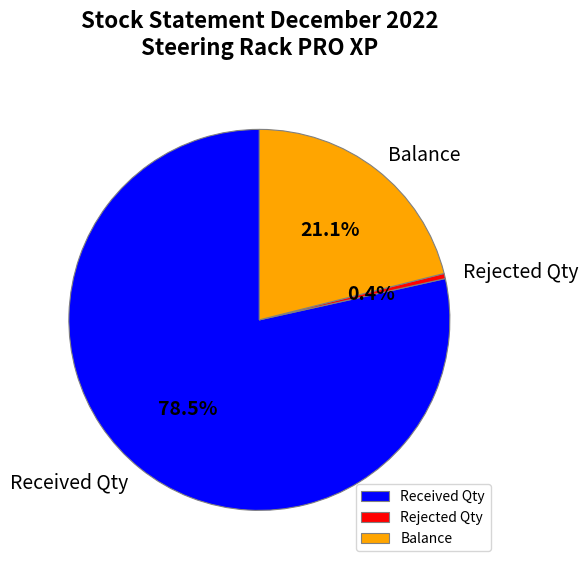

True or false: Received Qty accounts for 64% of the total.

False